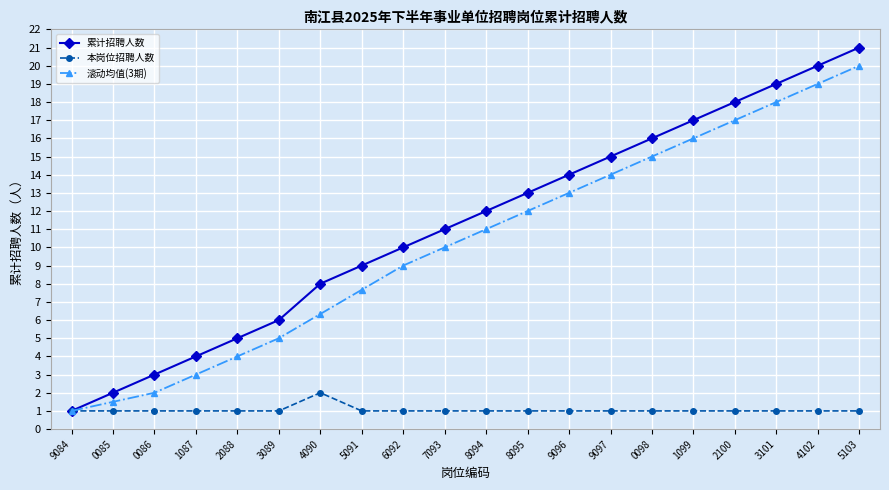

True or false: 滚动均值(3期) has a value of 11.0 at 8094.

True